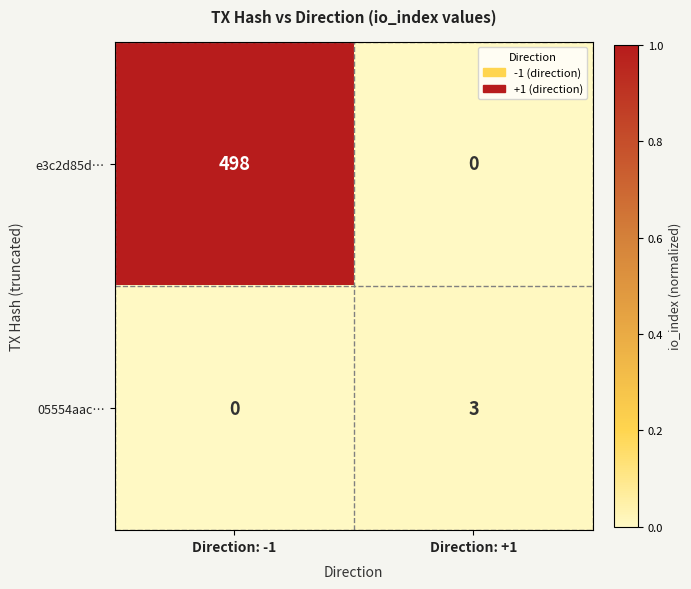

What is the sum of the 05554aac… values at Direction: -1 and Direction: +1?

3